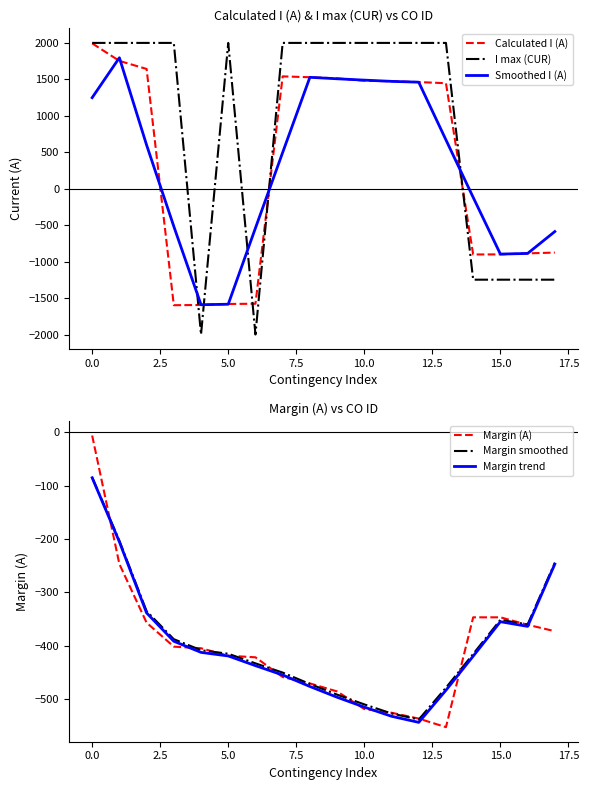

What is the maximum value for I max (CUR)?

2000.0